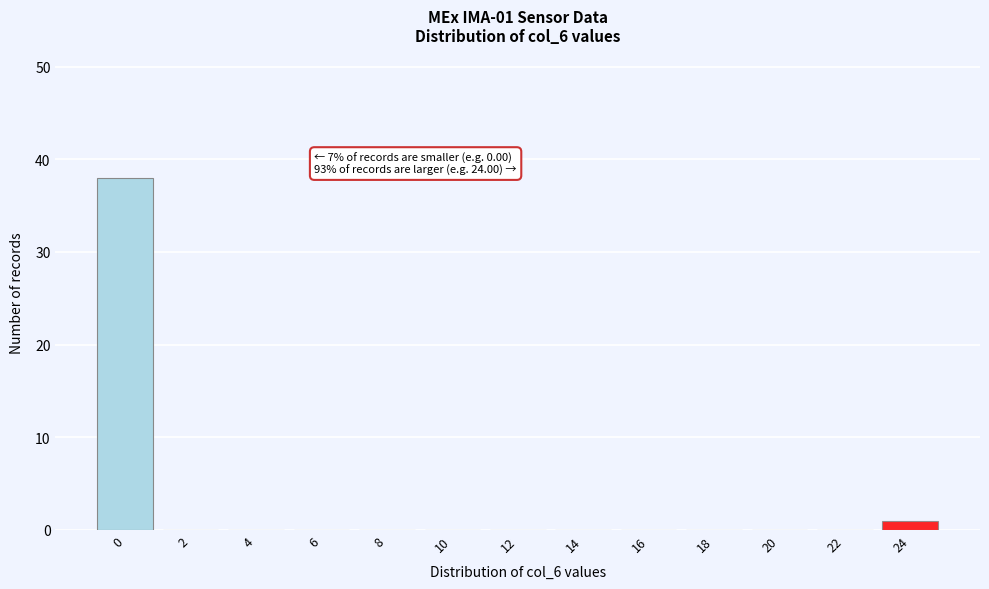

Reading left to right, extract all data points from this chart.

0=38	2=0	4=0	6=0	8=0	10=0	12=0	14=0	16=0	18=0	20=0	22=0	24=1